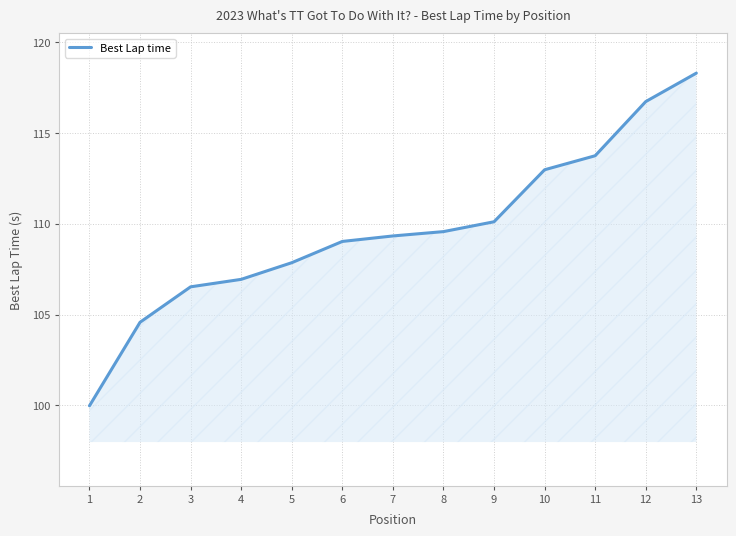

Which category has the highest value across all series?

13